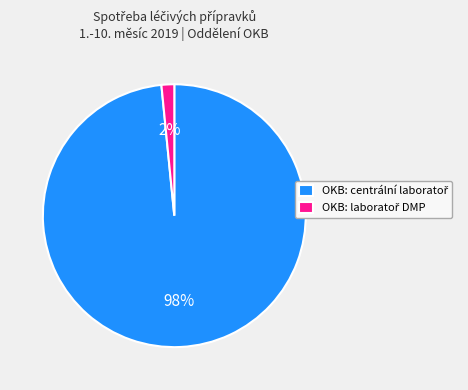

How many slices are in this pie chart?

2